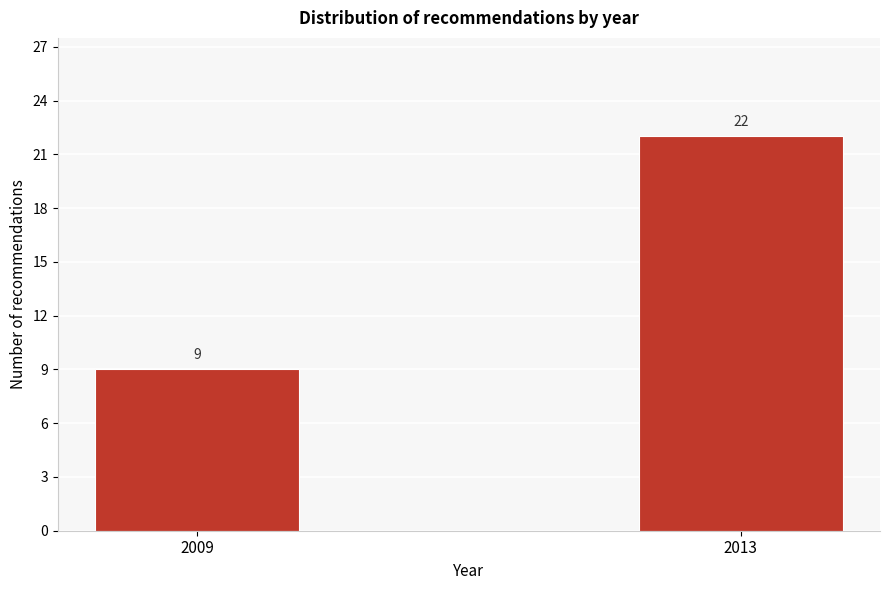

Reading right to left, transcribe all the data shown in this chart.

22	9